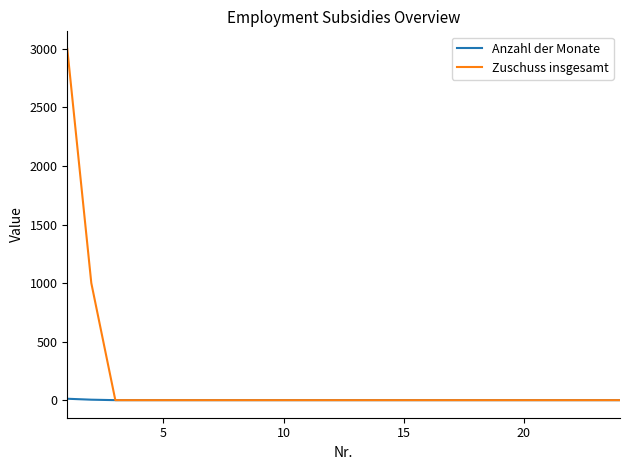

List the series in order of their peak value, lowest first.

Anzahl der Monate, Zuschuss insgesamt